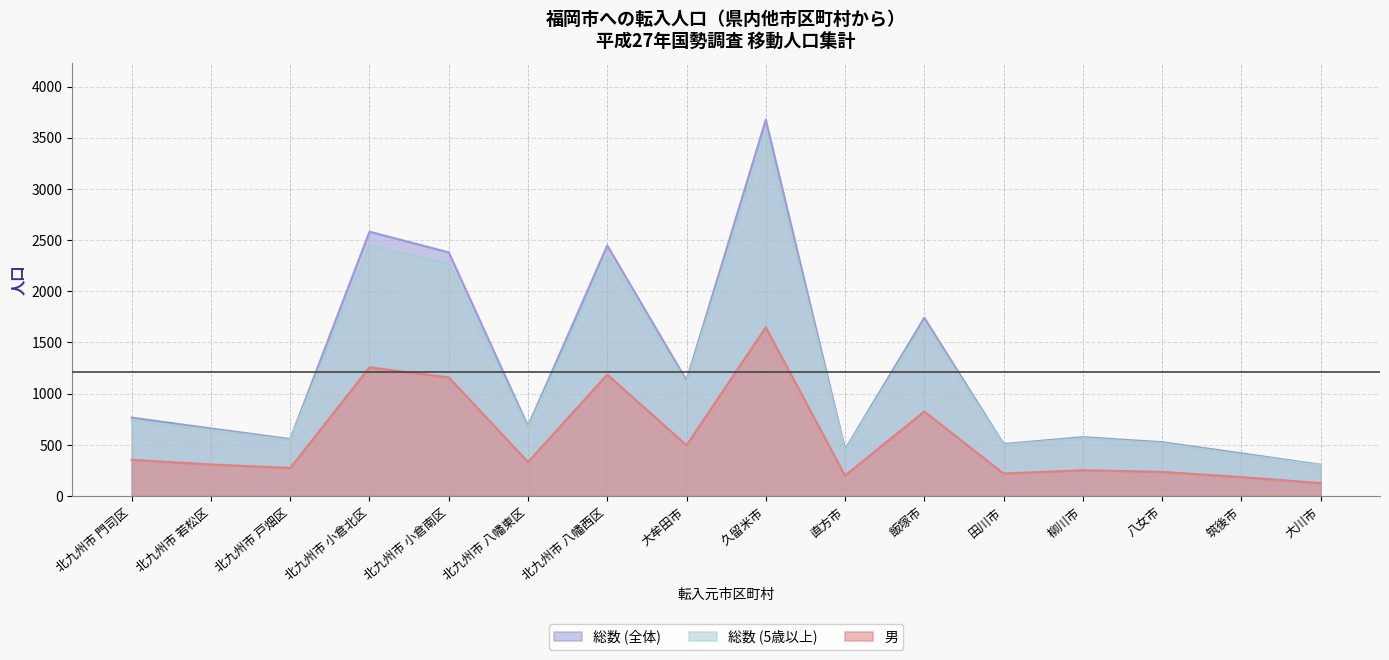

Which series has the largest range (max minus min)?

総数 (全体)